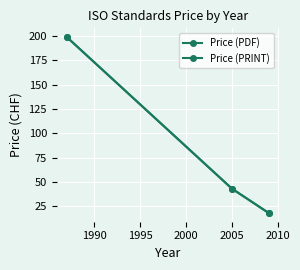

Rank the series by their maximum value, from lowest to highest.

Price (PDF), Price (PRINT)